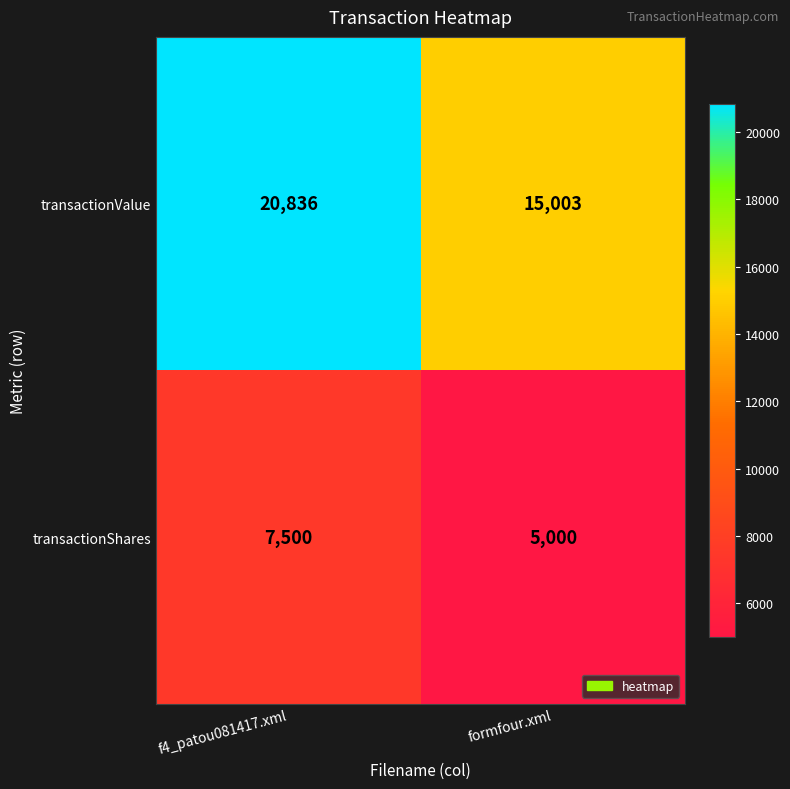

The value of transactionValue at formfour.xml is 24930. True or false?

False